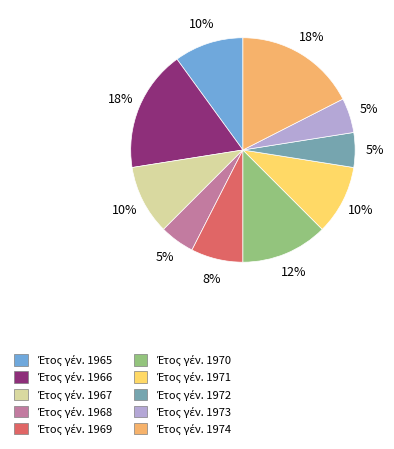

To the nearest percent, what is the difference between the largest and smallest slice percentages?

13%